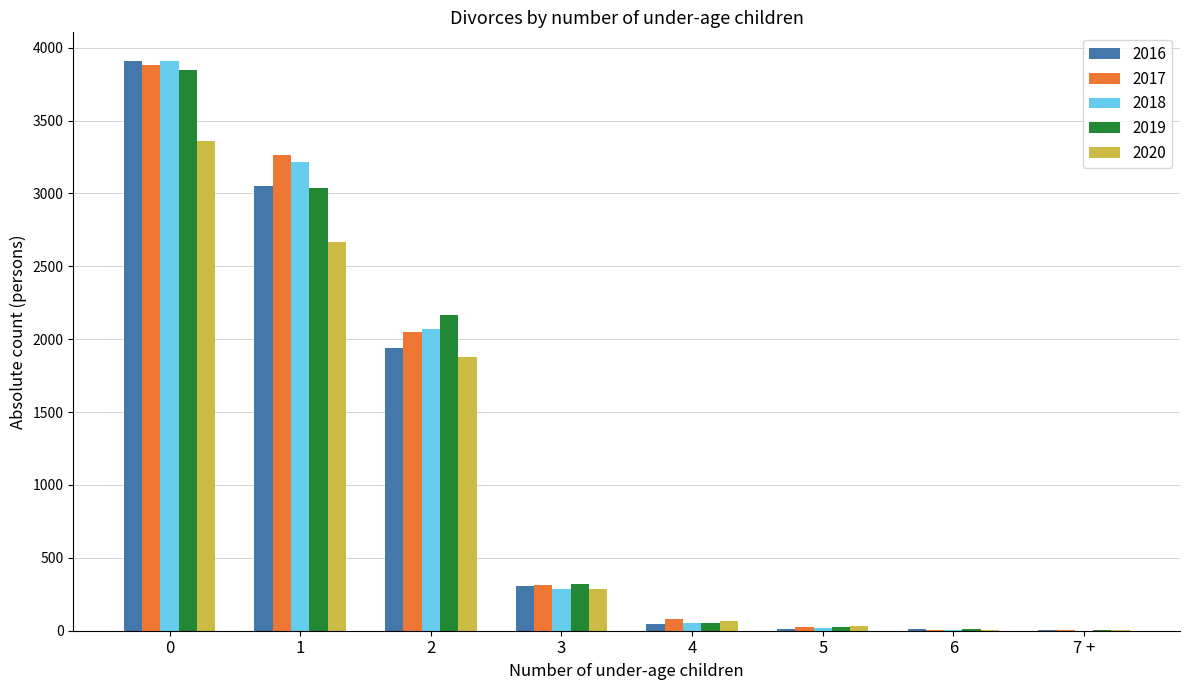

What is the maximum value shown in the chart?

3910